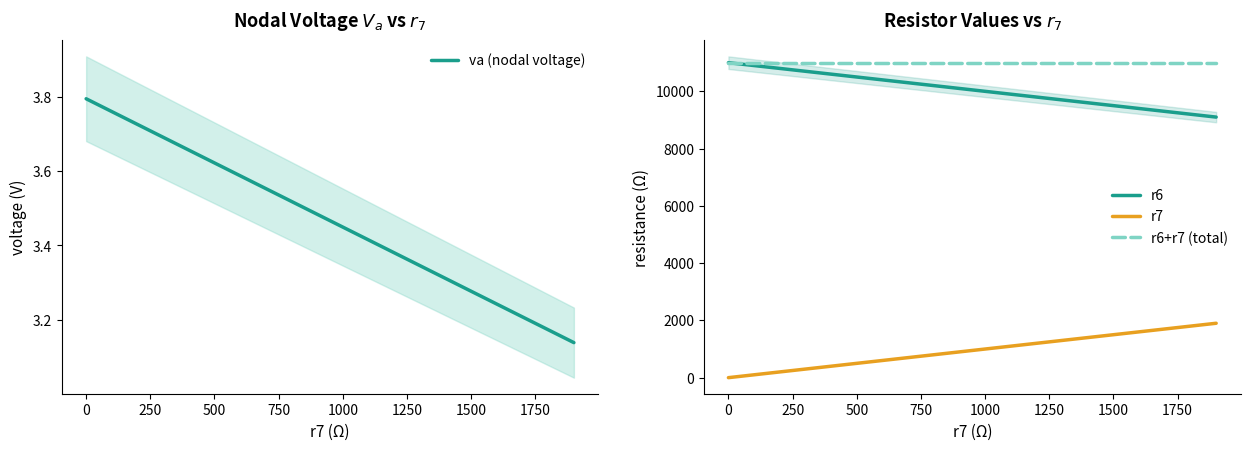

Does the chart display data point markers on the line(s)?

No